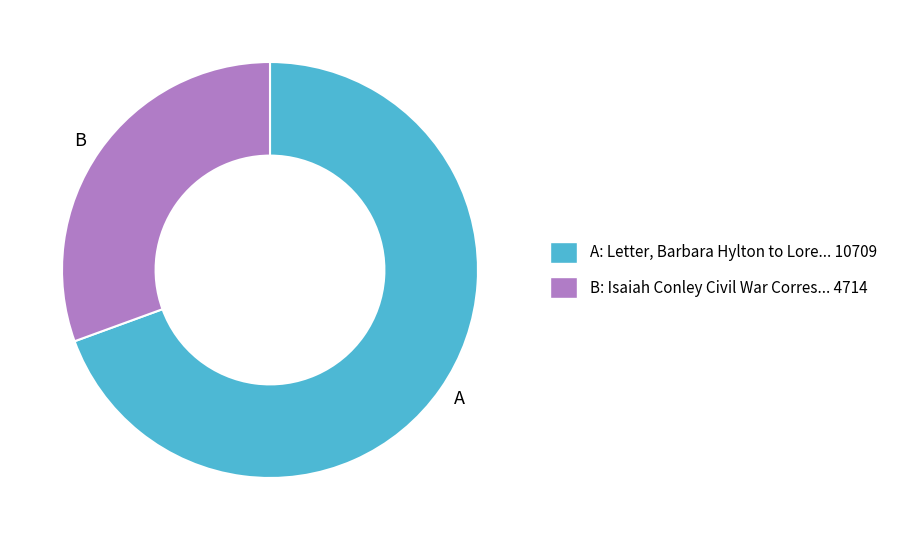

Combined, do A and B account for over 50%?

Yes